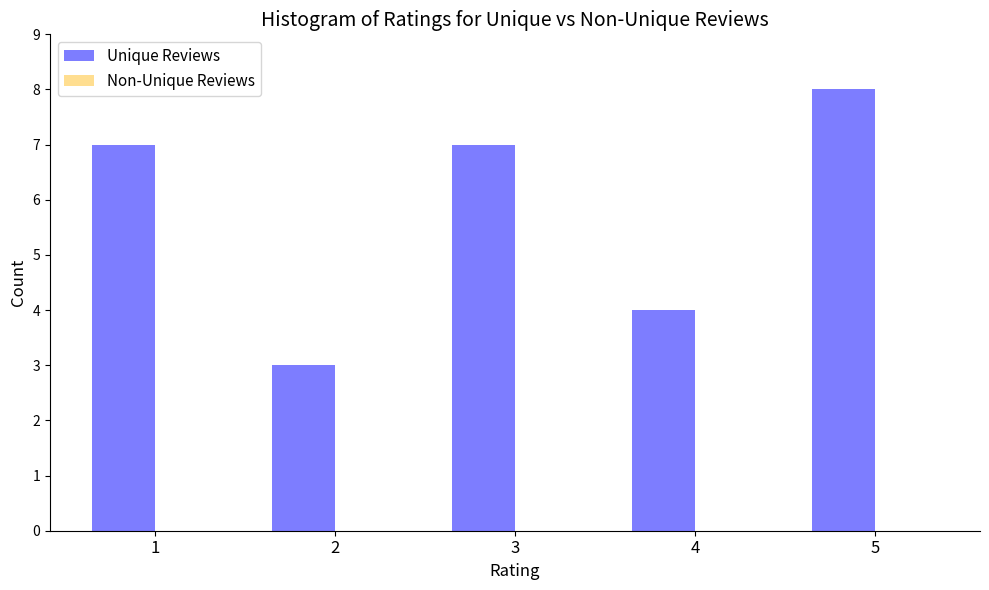

Reading left to right, list all the values displayed in this chart.

7	3	7	4	8